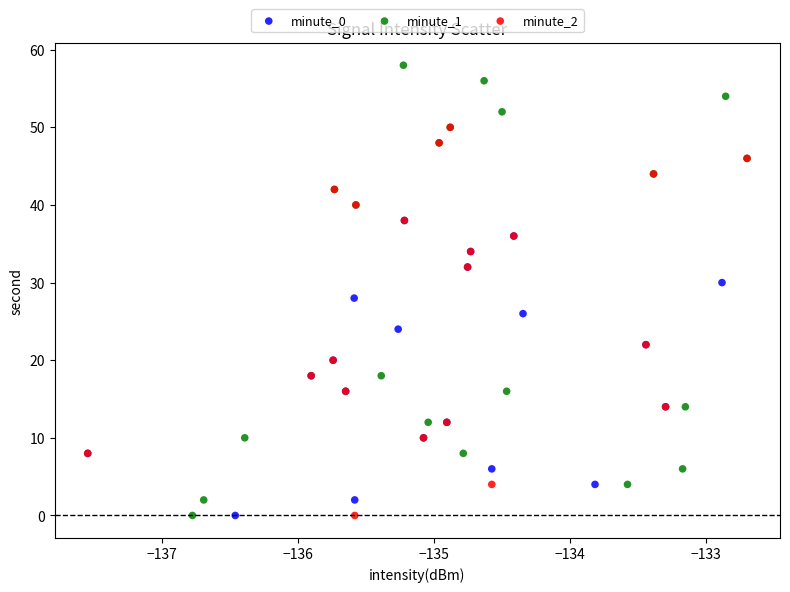

Which series has the widest spread of Y values?

minute_1